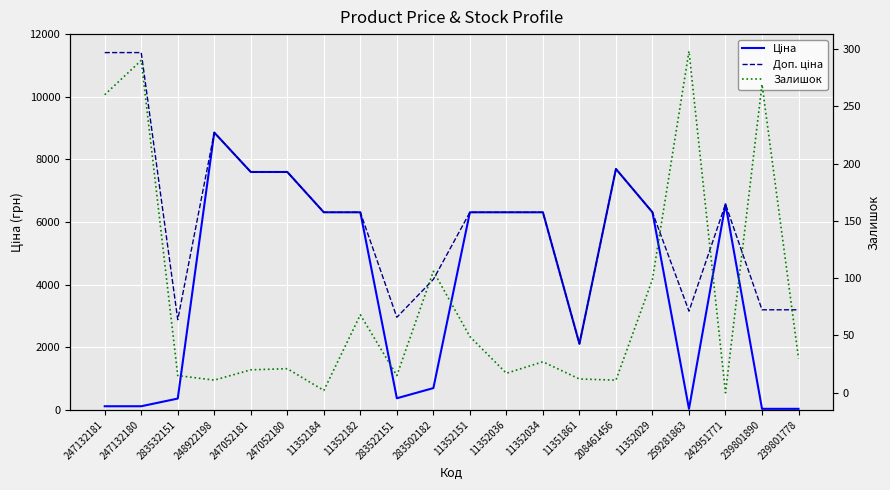

What is the total value across all series at 283522151?

3340.2